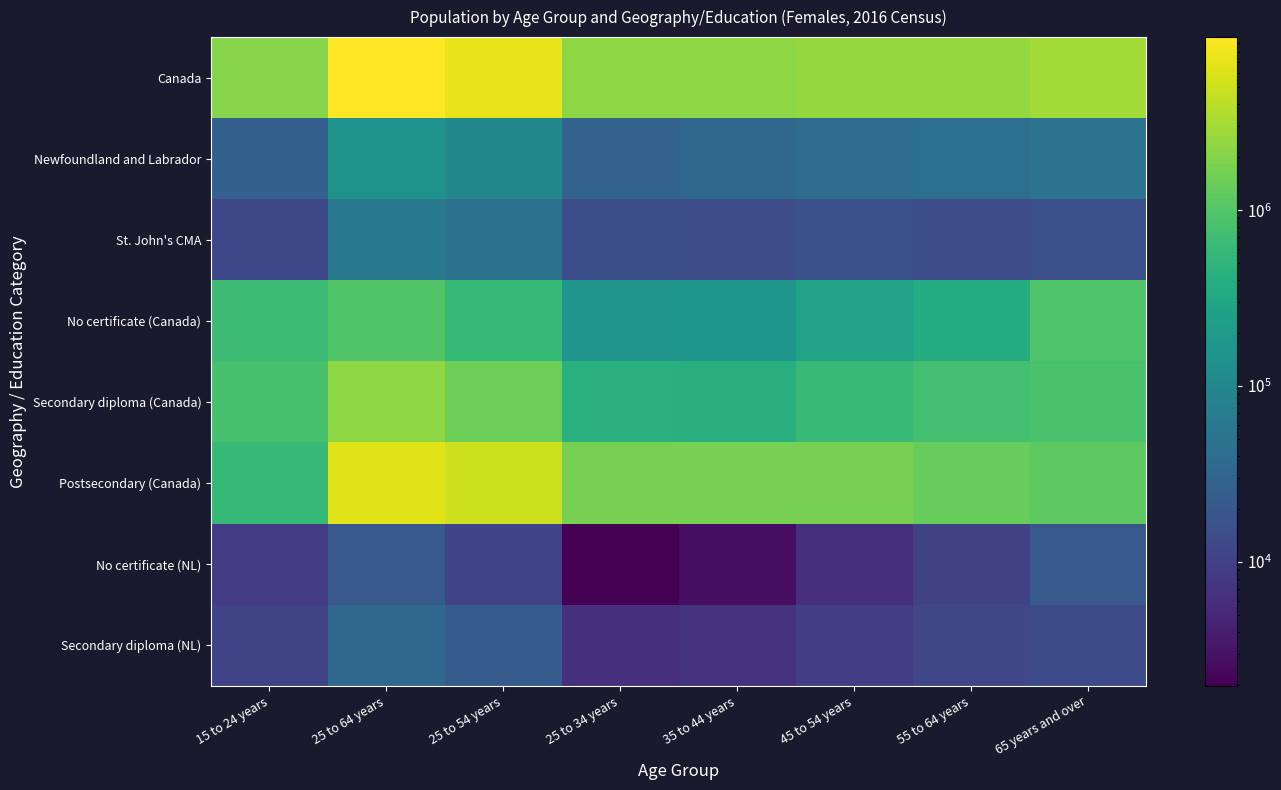

Which series has the widest spread of values?

Canada